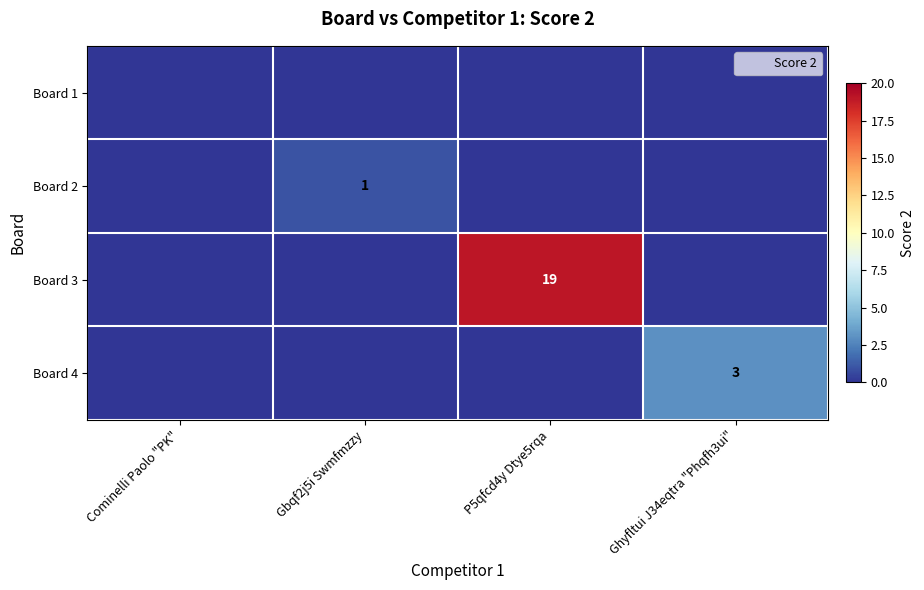

At how many categories does at least one series exceed 16?

1